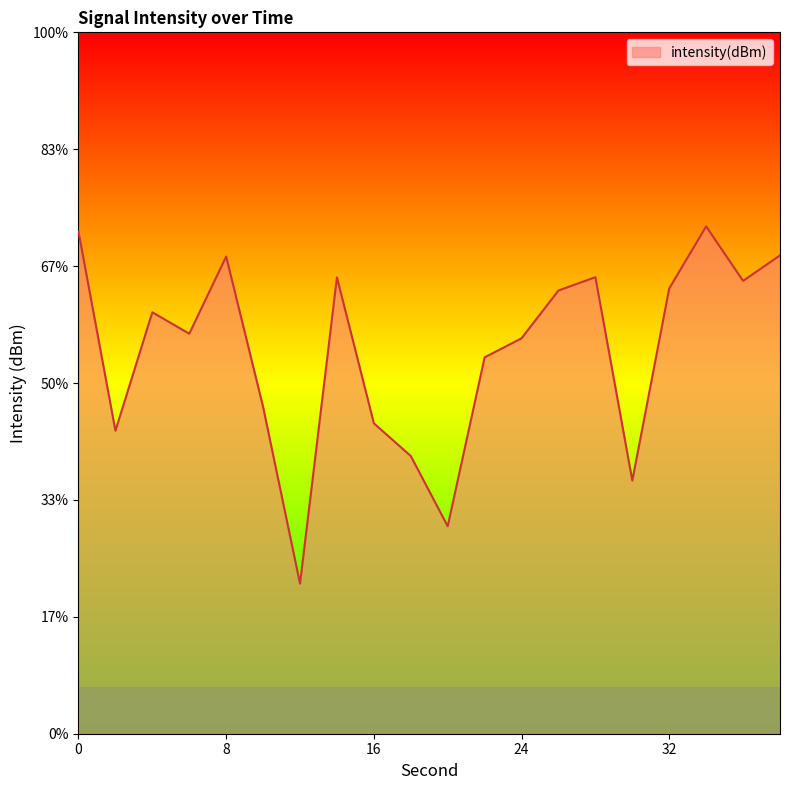

How many lines are shown in the chart?

1